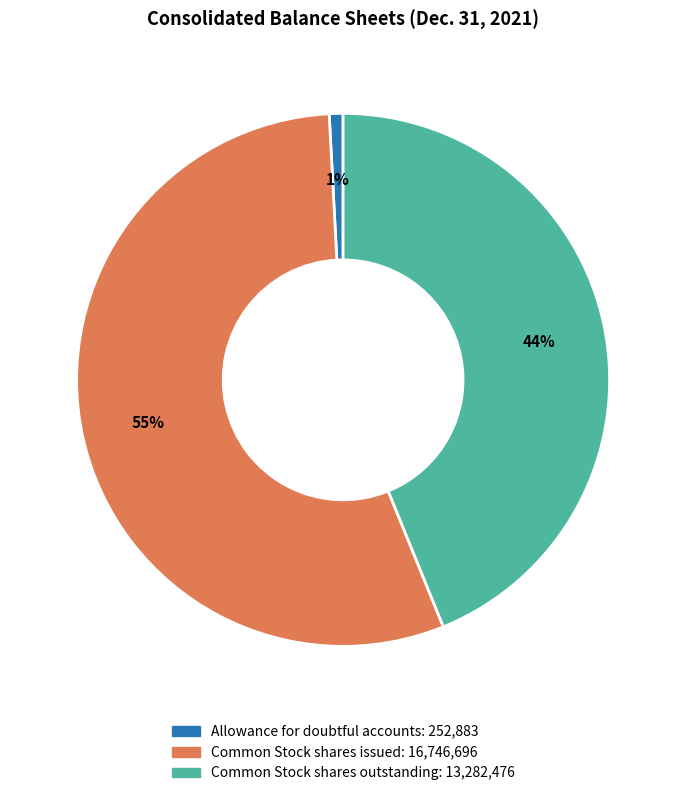

To the nearest percent, what is the combined percentage of Common Stock shares outstanding and Allowance for doubtful accounts?

45%